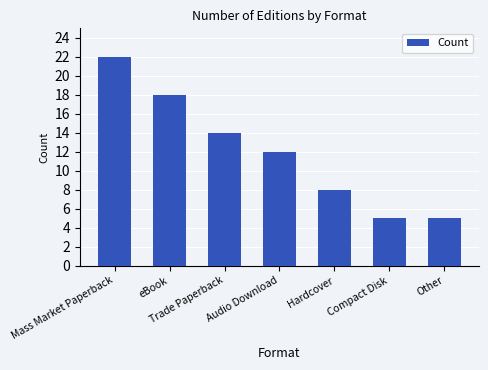

Is it true that the value at Other is 2?

False